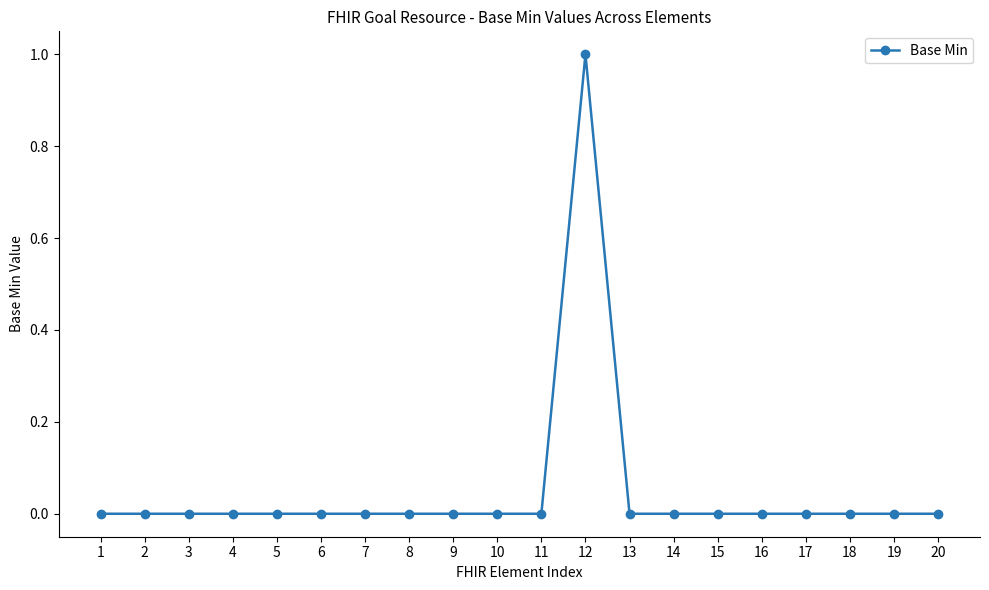

True or false: there are more than 0 points higher than both neighbors.

True